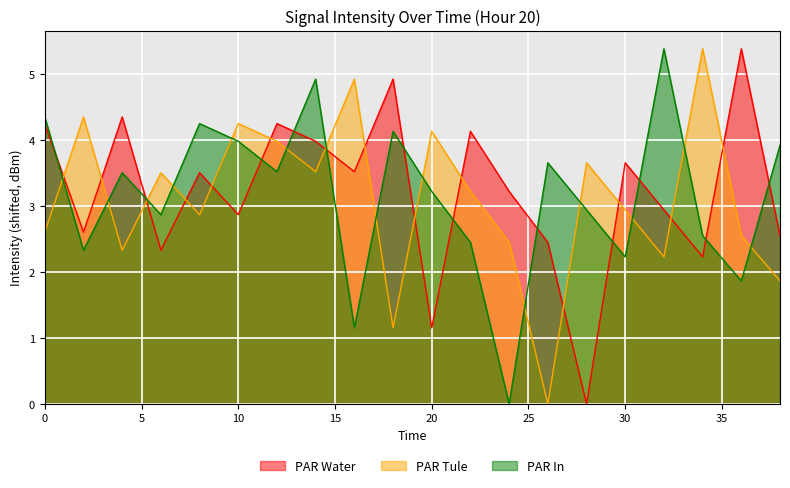

Rank the series at 24 from highest to lowest value.

PAR Water, PAR Tule, PAR In